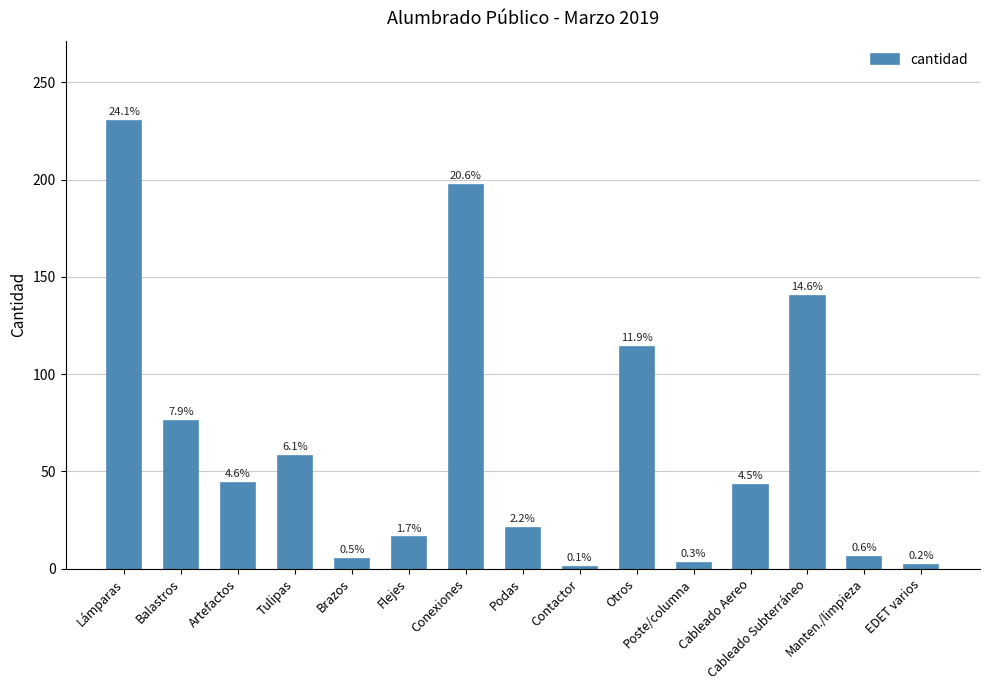

Reading left to right, transcribe all the data shown in this chart.

230	76	44	58	5	16	197	21	1	114	3	43	140	6	2